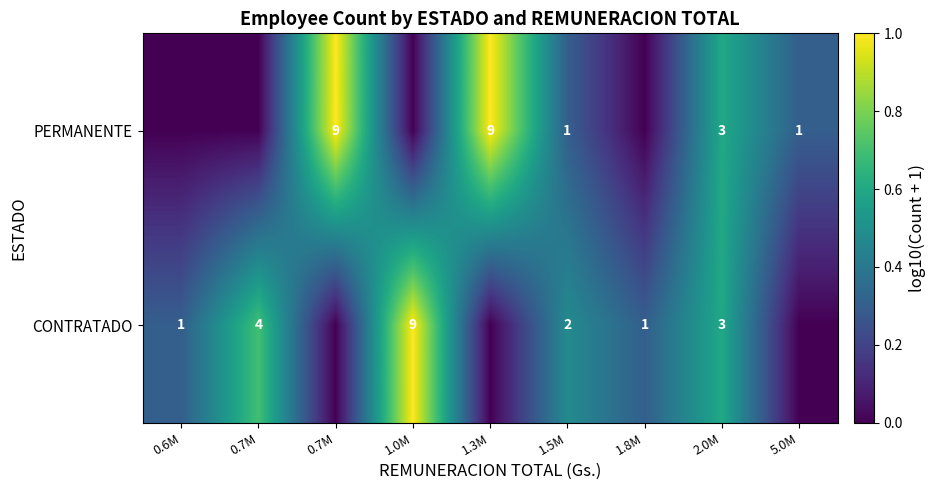

Which category has the lowest value in the PERMANENTE series?

0.6M